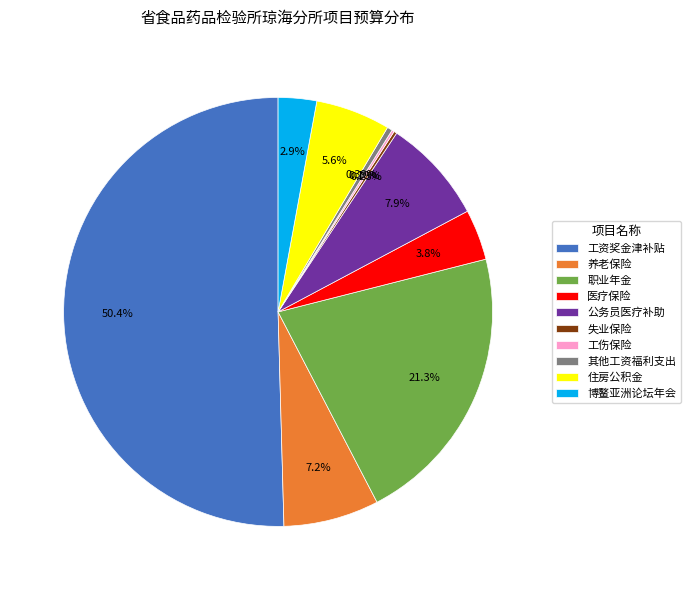

To the nearest percent, what percentage of the pie is 住房公积金?

6%